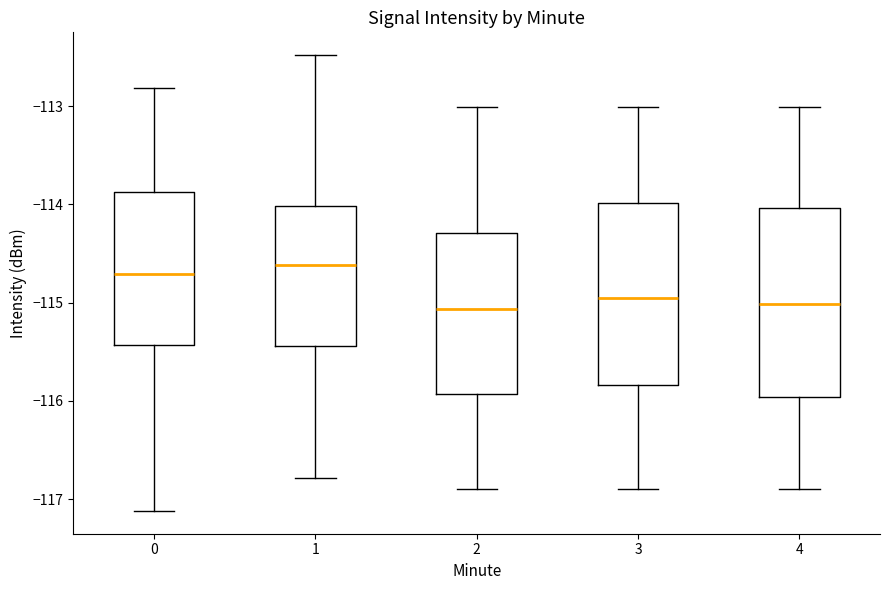

Where does the upper whisker of the box at x = 3 end on the y-axis? The values are not printed on the chart, so give them approximately, as read against the axis.

-113.0